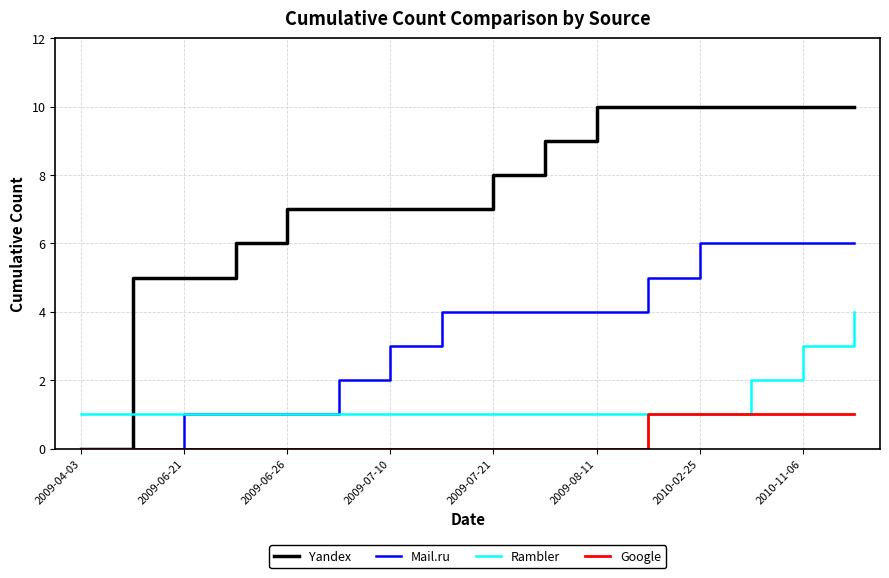

Which series has the widest spread of values?

Yandex